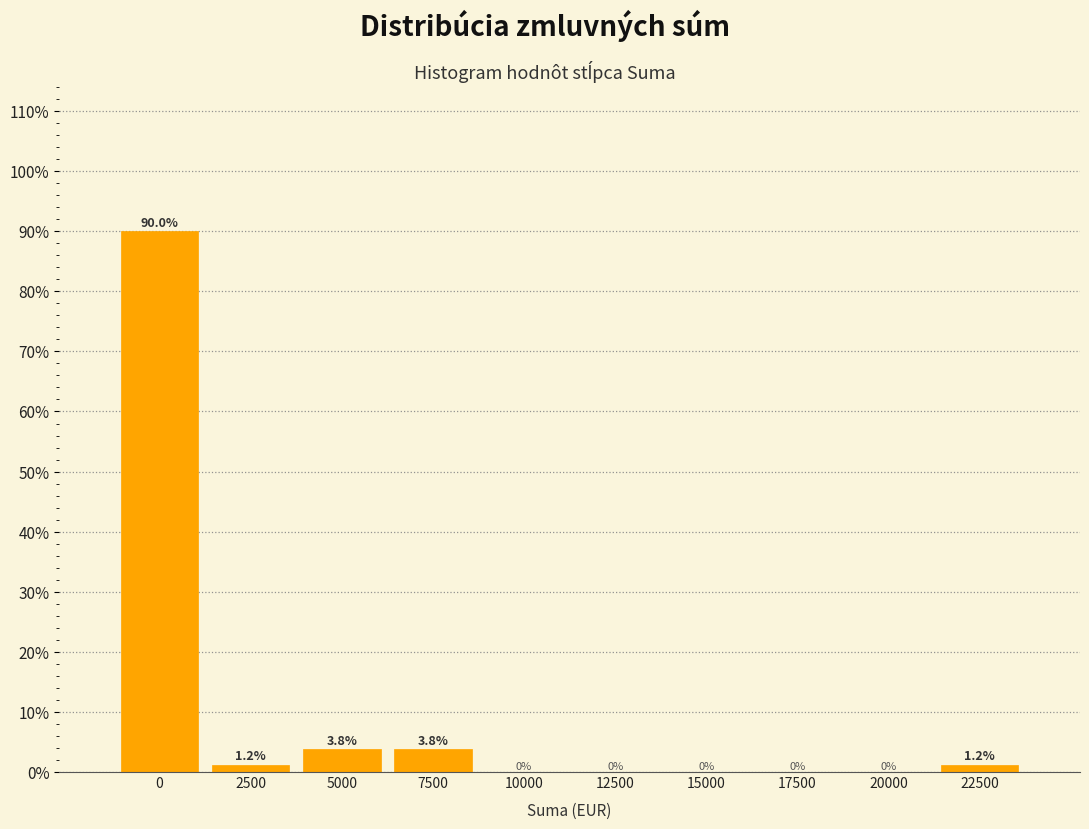

Is it true that the value at 17500 is 0.0?

True